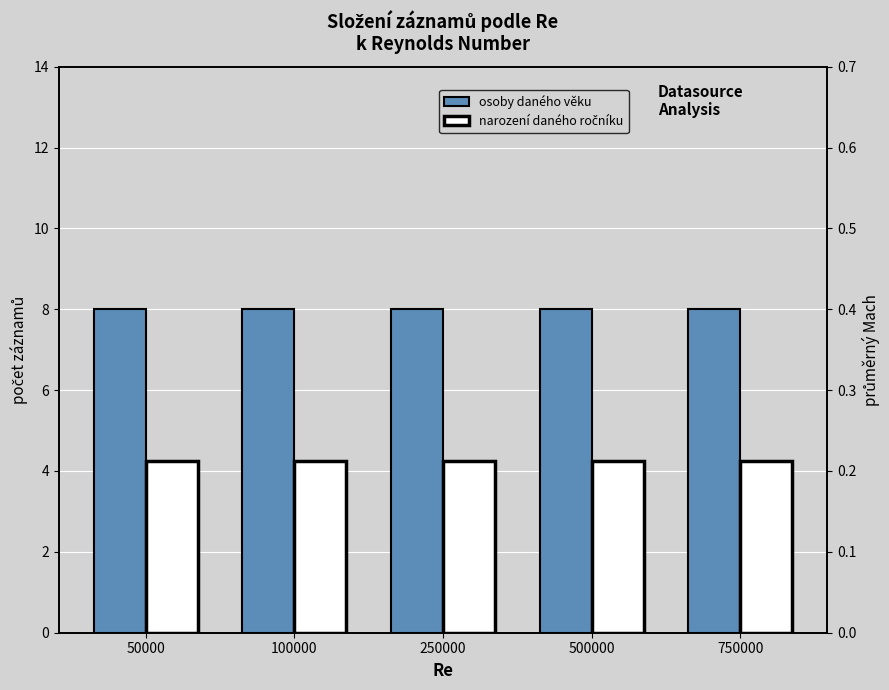

Reading left to right, transcribe all the data shown in this chart.

osoby daného věku: 50000=8.0	100000=8.0	250000=8.0	500000=8.0	750000=8.0
narození daného ročníku: 50000=0.2	100000=0.2	250000=0.2	500000=0.2	750000=0.2